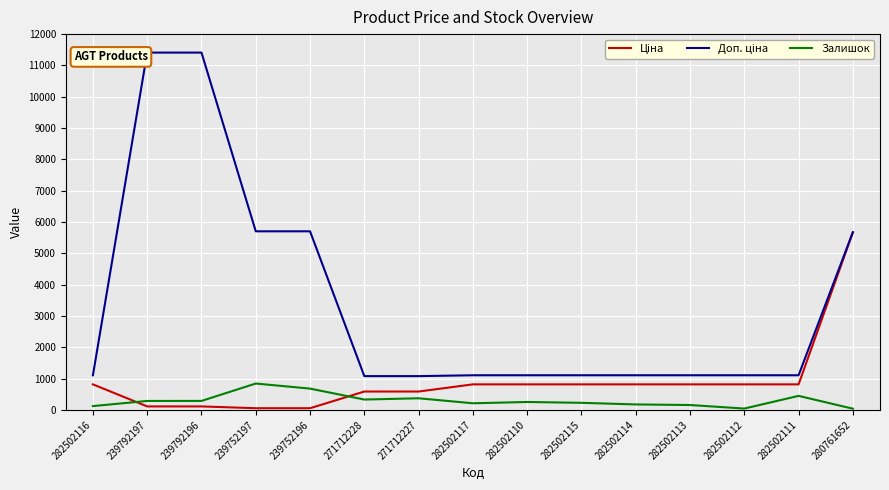

Reading left to right, list all the values displayed in this chart.

Ціна: 282502116=818.5	239792197=114.1	239792196=114.1	239752197=57.0	239752196=57.0	271712228=589.9	271712227=589.9	282502117=818.5	282502110=818.5	282502115=818.5	282502114=818.5	282502113=818.5	282502112=818.5	282502111=818.5	280761652=5673.8
Доп. ціна: 282502116=1109.2	239792197=11410.0	239792196=11410.0	239752197=5705.0	239752196=5705.0	271712228=1081.7	271712227=1081.7	282502117=1109.2	282502110=1109.2	282502115=1109.2	282502114=1109.2	282502113=1109.2	282502112=1109.2	282502111=1109.2	280761652=5673.8
Залишок: 282502116=125.0	239792197=289.0	239792196=290.0	239752197=845.0	239752196=683.0	271712228=334.0	271712227=374.0	282502117=215.0	282502110=256.0	282502115=229.0	282502114=178.0	282502113=159.0	282502112=46.0	282502111=451.0	280761652=42.0